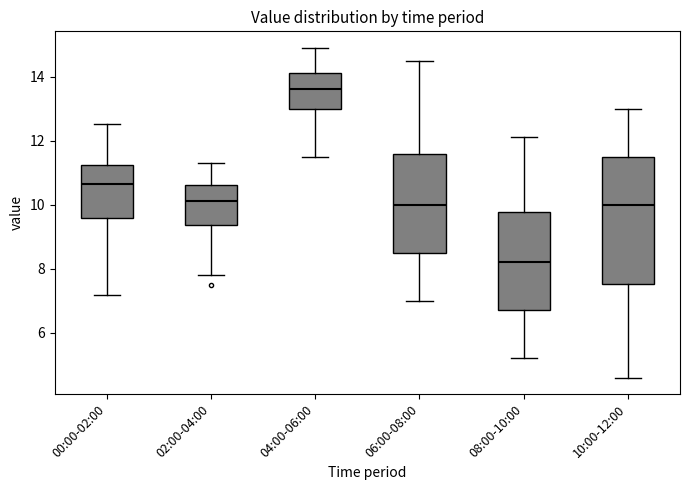

Which box is the tallest, from its lower edge to its upper edge?

10:00-12:00